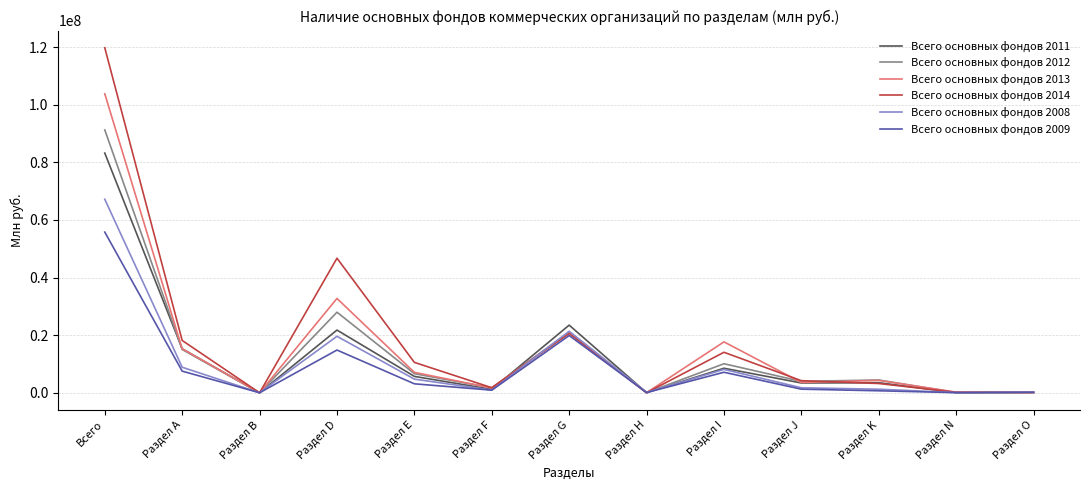

Which series has the largest total across all categories?

Всего основных фондов 2014